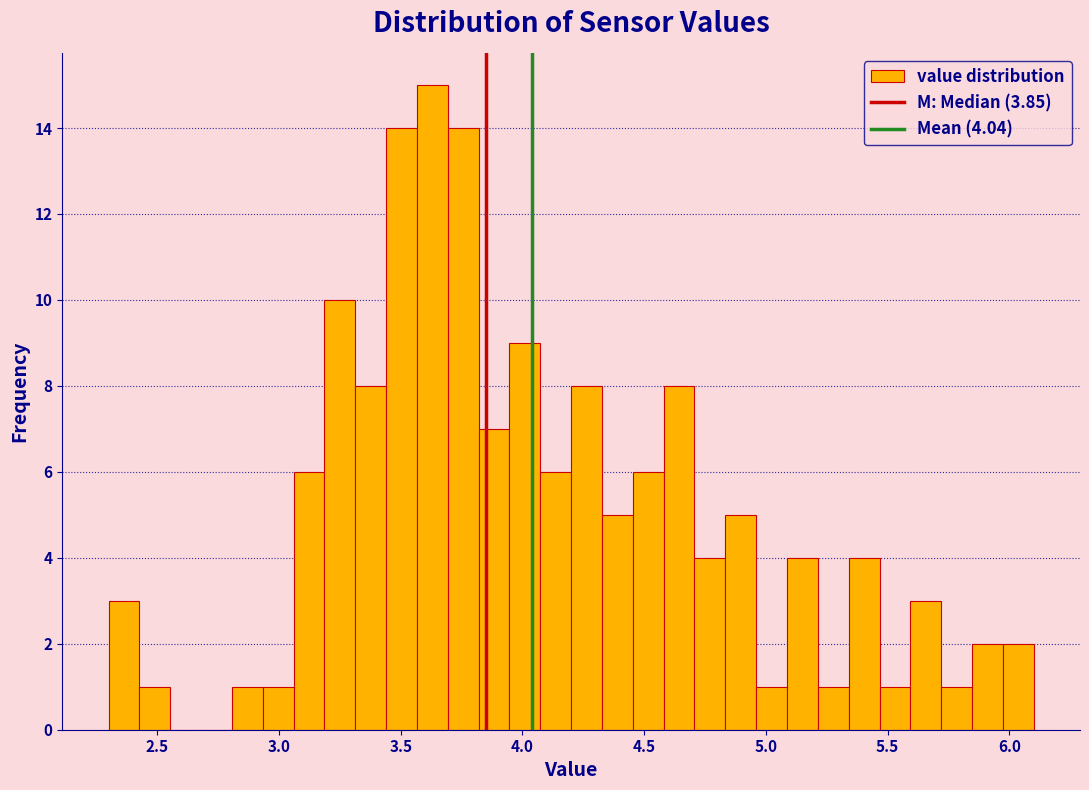

Read against the x-axis, roughly where is the centre of the tallest bar?

3.65